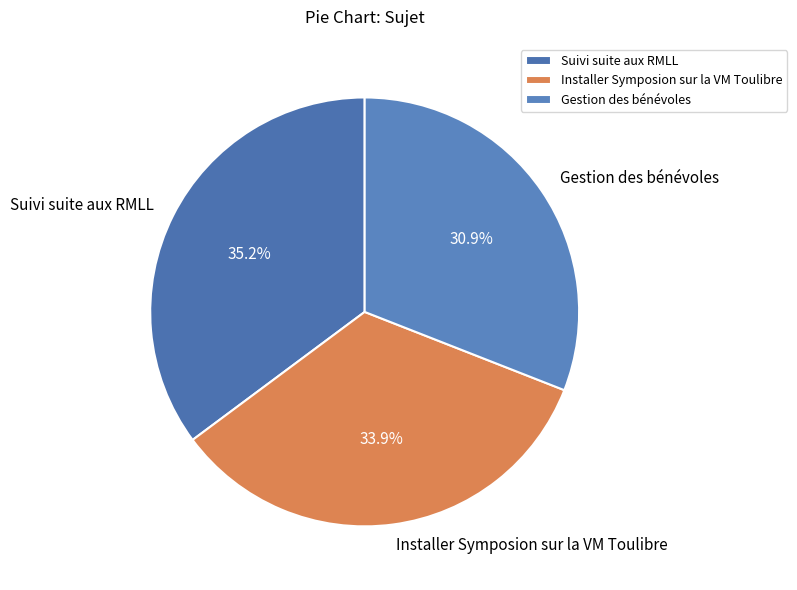

How many segments does this pie chart have?

3